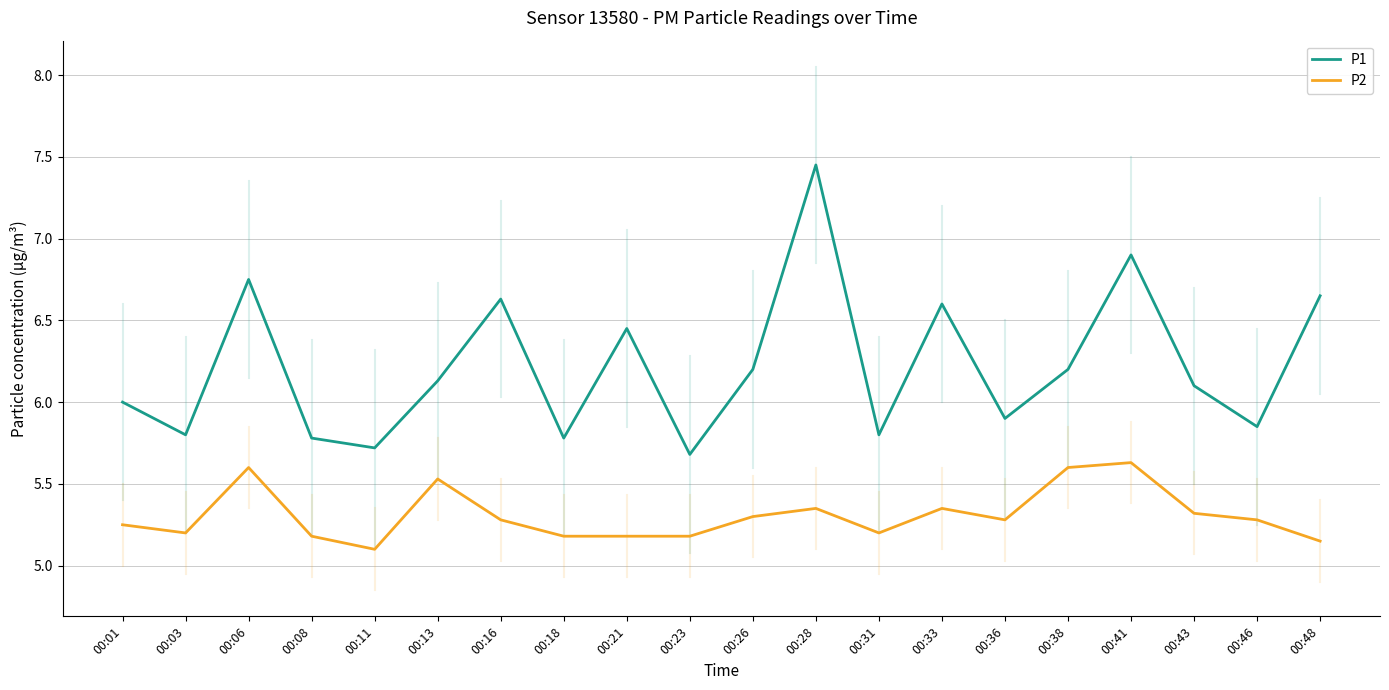

At which category is the sum across all series the highest?

00:28